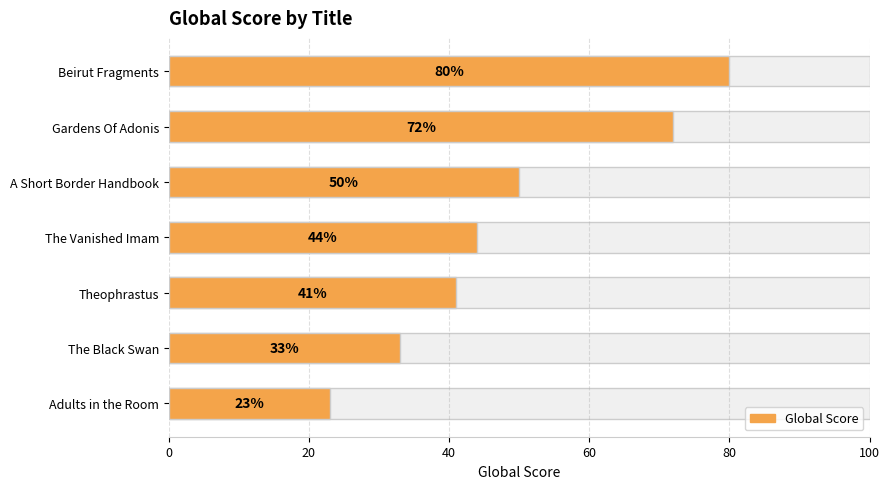

What is the difference between the second highest and second lowest values?

39